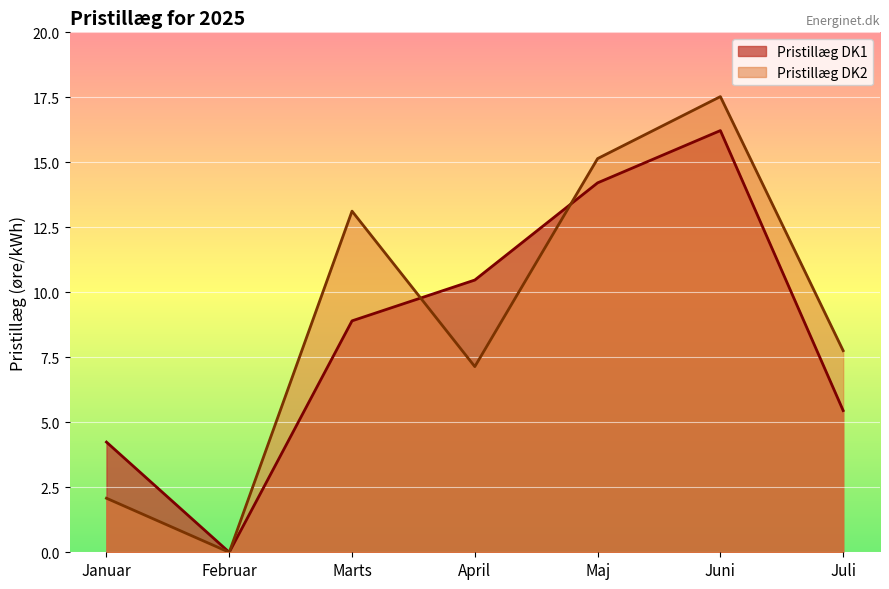

How many lines are shown in the chart?

2